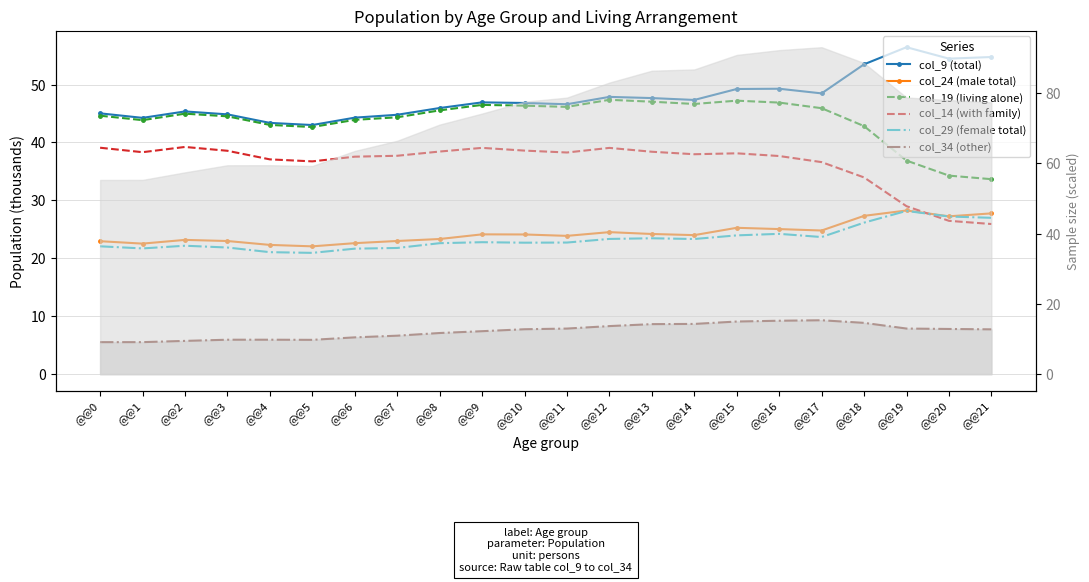

What is the minimum value for col_34 (other)?

5.5